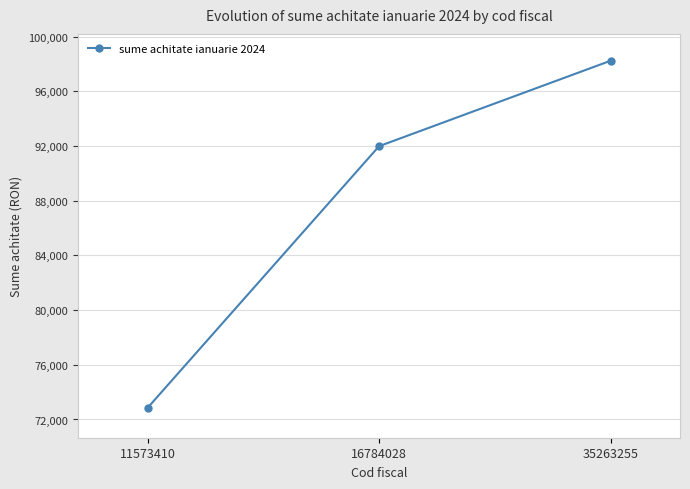

The chart shows a value of 19076.2 at 16784028. True or false?

False